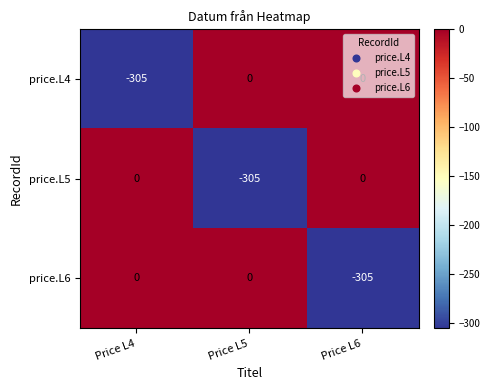

Which category has the lowest value in the price.L6 series?

Price L6